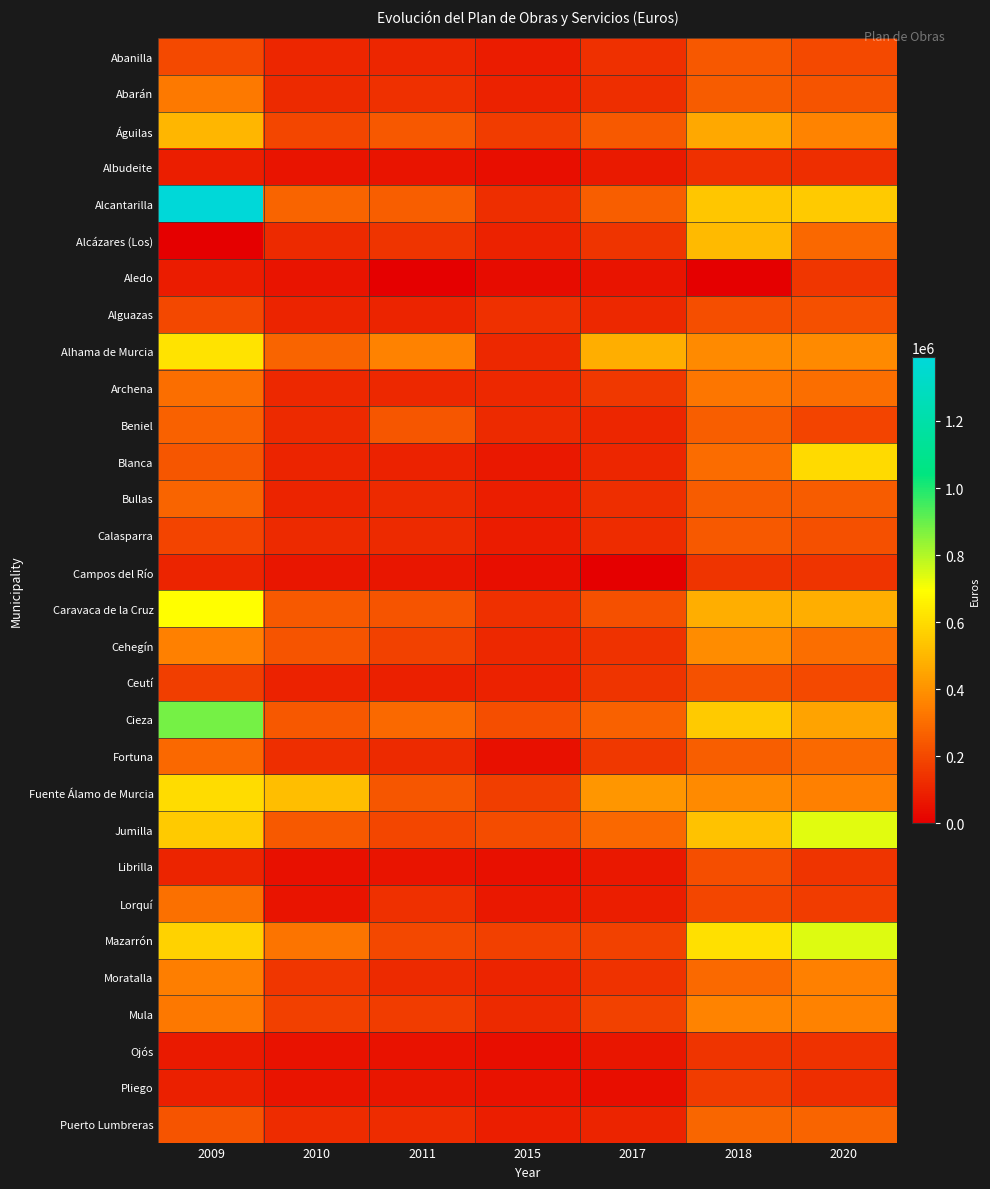

Reading left to right, list all the values displayed in this chart.

Abanilla: 2009=203449.6	2010=104741.0	2011=104741.0	2015=76071.8	2017=130989.5	2018=239112.5	2020=203596.0
Abarán: 2009=331486.8	2010=117998.1	2011=133022.0	2015=92323.0	2017=125738.5	2018=252315.2	2020=232866.5
Águilas: 2009=495067.8	2010=191372.7	2011=241476.3	2015=163350.0	2017=244476.0	2018=457842.8	2020=363228.7
Albudeite: 2009=83399.0	2010=56794.0	2011=55942.1	2015=39456.8	2017=74302.5	2018=132592.9	2020=128476.1
Alcantarilla: 2009=1389887.8	2010=273875.0	2011=258934.6	2015=130179.3	2017=259672.0	2018=539706.3	2020=550796.6
Alcázares (Los): 2009=0.0	2010=118854.5	2011=142500.0	2015=96710.8	2017=146318.0	2018=505230.2	2020=283598.5
Aledo: 2009=80791.0	2010=55169.1	2011=0.0	2015=36344.0	2017=58412.1	2018=0.0	2020=151444.9
Alguazas: 2009=199989.8	2010=97756.9	2011=98256.4	2015=130665.2	2017=109159.3	2018=211750.2	2020=218564.9
Alhama de Murcia: 2009=620017.2	2010=272400.0	2011=355686.1	2015=111835.4	2017=477512.4	2018=378202.5	2020=379025.5
Archena: 2009=303393.8	2010=113682.8	2011=113950.0	2015=109332.0	2017=156235.0	2018=325451.8	2020=300521.2
Beniel: 2009=269389.0	2010=114594.0	2011=234647.5	2015=118795.4	2017=107932.0	2018=259459.3	2020=186447.5
Blanca: 2009=235175.6	2010=98850.1	2011=97159.0	2015=69122.0	2017=103173.0	2018=293259.2	2020=596203.3
Bullas: 2009=274129.0	2010=99657.4	2011=117562.0	2015=81706.0	2017=125999.0	2018=251998.0	2020=251997.8
Calasparra: 2009=185217.0	2010=116485.3	2011=114511.0	2015=78650.0	2017=122821.5	2018=247663.8	2020=219373.0
Campos del Río: 2009=98052.0	2010=60103.0	2011=60103.0	2015=42335.0	2017=0.0	2018=145163.4	2020=142000.0
Caravaca de la Cruz: 2009=694616.1	2010=247456.3	2011=231869.5	2015=133692.9	2017=217843.0	2018=472843.1	2020=476157.0
Cehegín: 2009=351693.1	2010=232100.7	2011=183687.5	2015=109143.2	2017=140921.4	2018=380520.8	2020=303444.0
Ceutí: 2009=173206.3	2010=96283.7	2011=90552.9	2015=95167.1	2017=143820.2	2018=227694.9	2020=203855.2
Cieza: 2009=883541.3	2010=241551.3	2011=289089.9	2015=213705.8	2017=269798.4	2018=549733.7	2020=448011.5
Fortuna: 2009=284393.9	2010=127017.1	2011=115531.1	2015=47188.8	2017=154409.4	2018=257654.0	2020=291225.7
Fuente Álamo de Murcia: 2009=599297.2	2010=520634.7	2011=237986.0	2015=168928.1	2017=411956.9	2018=377554.8	2020=347692.6
Jumilla: 2009=548989.0	2010=246967.5	2011=191280.0	2015=211055.8	2017=283842.0	2018=532058.9	2020=735749.9
Librilla: 2009=102000.0	2010=43896.0	2011=57155.0	2015=43874.6	2017=69635.5	2018=213422.8	2020=144488.7
Lorquí: 2009=308710.6	2010=58572.2	2011=132861.5	2015=65582.0	2017=81610.4	2018=194772.5	2020=165028.9
Mazarrón: 2009=572329.3	2010=317985.1	2011=200588.2	2015=177320.5	2017=184138.8	2018=613307.6	2020=739106.8
Moratalla: 2009=347191.7	2010=150051.6	2011=116500.0	2015=100969.9	2017=136585.3	2018=291020.3	2020=349468.8
Mula: 2009=326757.2	2010=175584.0	2011=167606.3	2015=119249.1	2017=180323.2	2018=362425.1	2020=356111.4
Ojós: 2009=72000.0	2010=54221.0	2011=53816.0	2015=38513.8	2017=61907.2	2018=141372.3	2020=137643.4
Pliego: 2009=90286.3	2010=58264.8	2011=62715.6	2015=49428.0	2017=40934.6	2018=168095.0	2020=127561.8
Puerto Lumbreras: 2009=230450.0	2010=123400.0	2011=123450.0	2015=84936.6	2017=100210.4	2018=279769.1	2020=271615.6